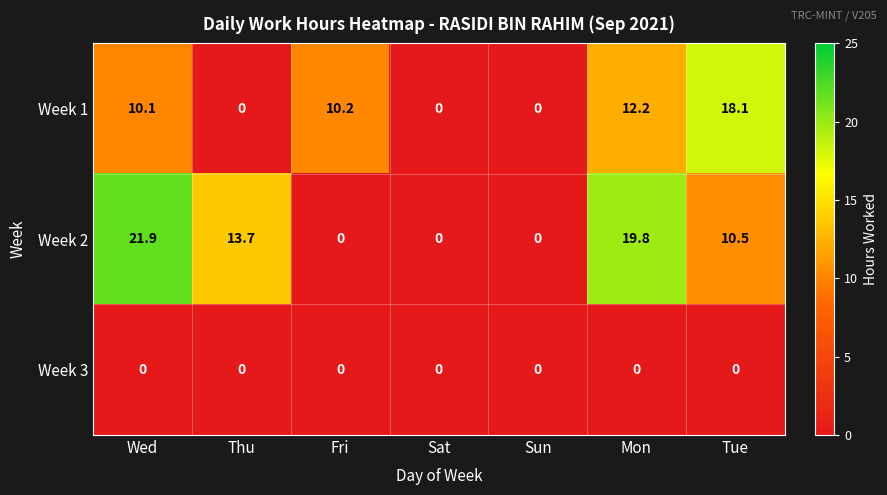

List the series in order of their overall mean, lowest first.

Week 3, Week 1, Week 2